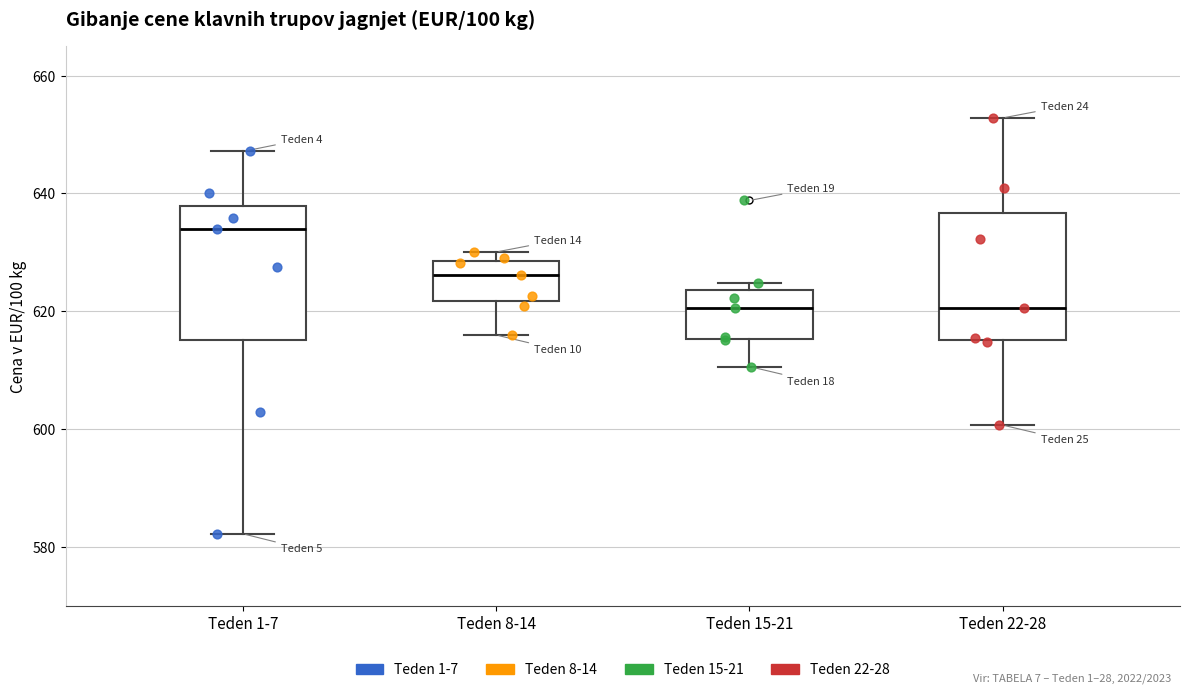

Which box's median line is the highest?

Teden 1-7